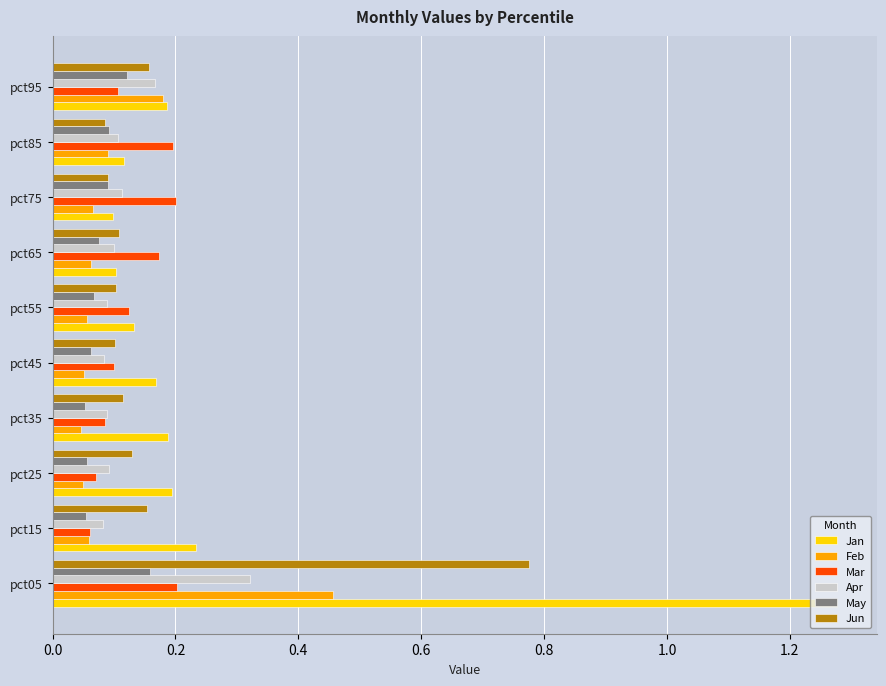

At how many categories does at least one series exceed 0?

10